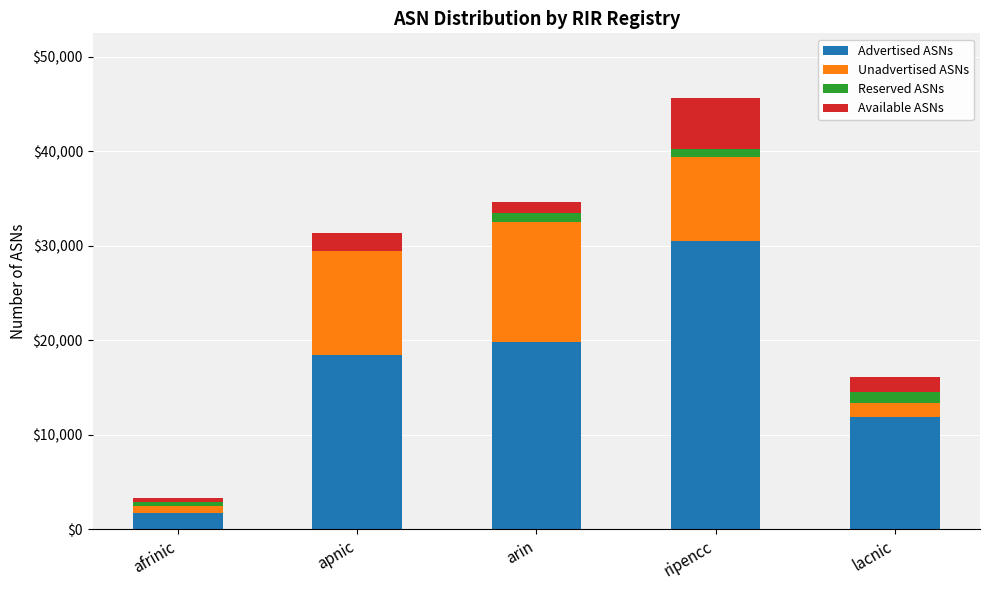

Where is Advertised ASNs nearest to the value 16096?

apnic